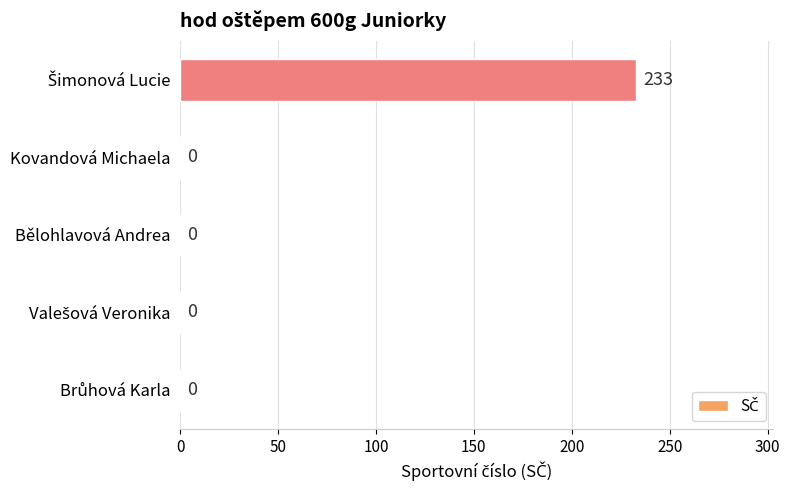

True or false: the data shows 0 at Bělohlavová Andrea.

True